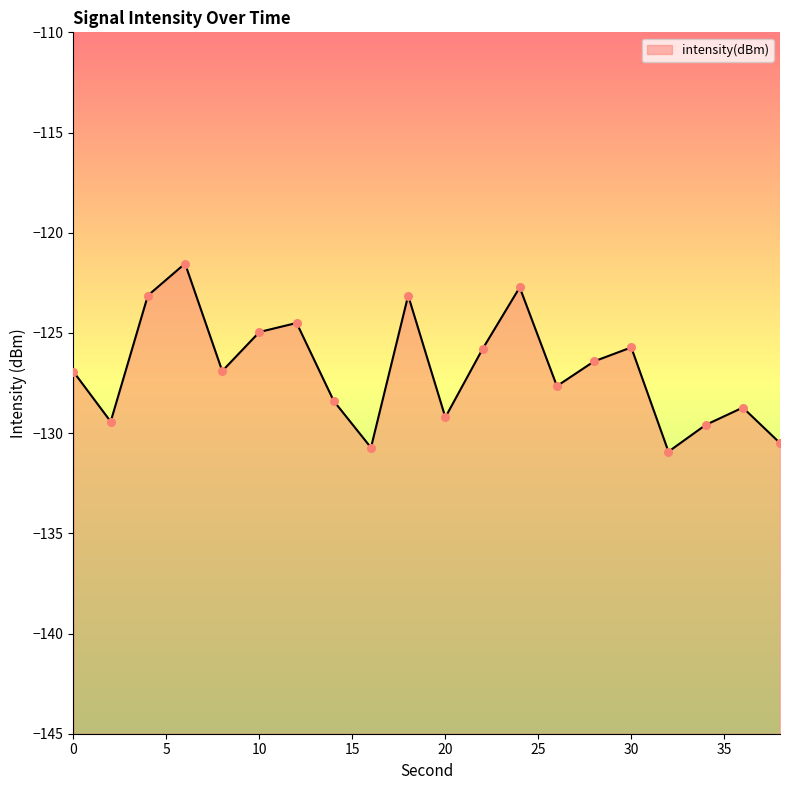

Between 12 and 24, which is larger?

24